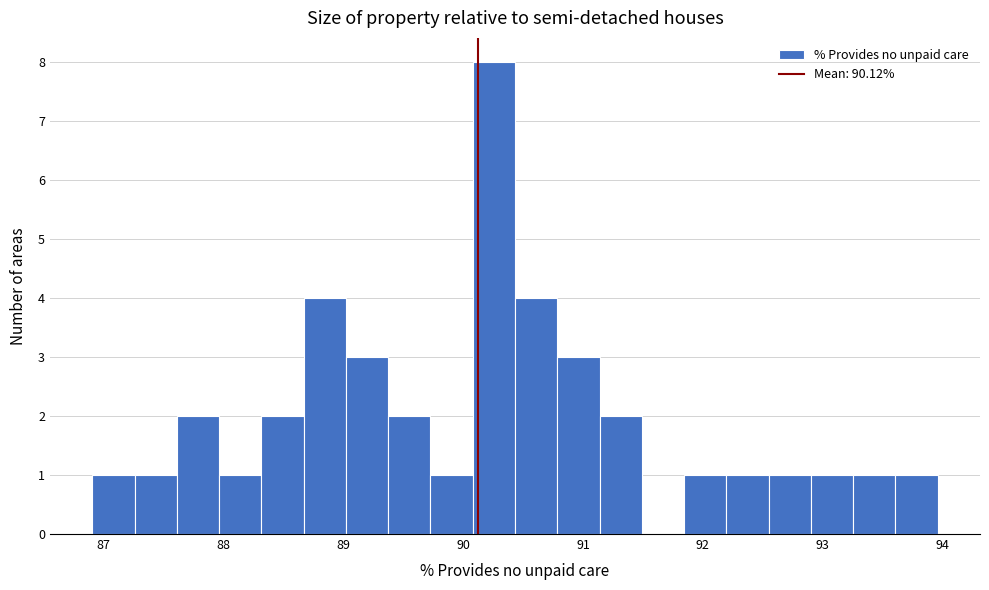

Around what value on the x-axis is the tallest bar? Give the approximate position of its centre, as read against the axis.

90.3